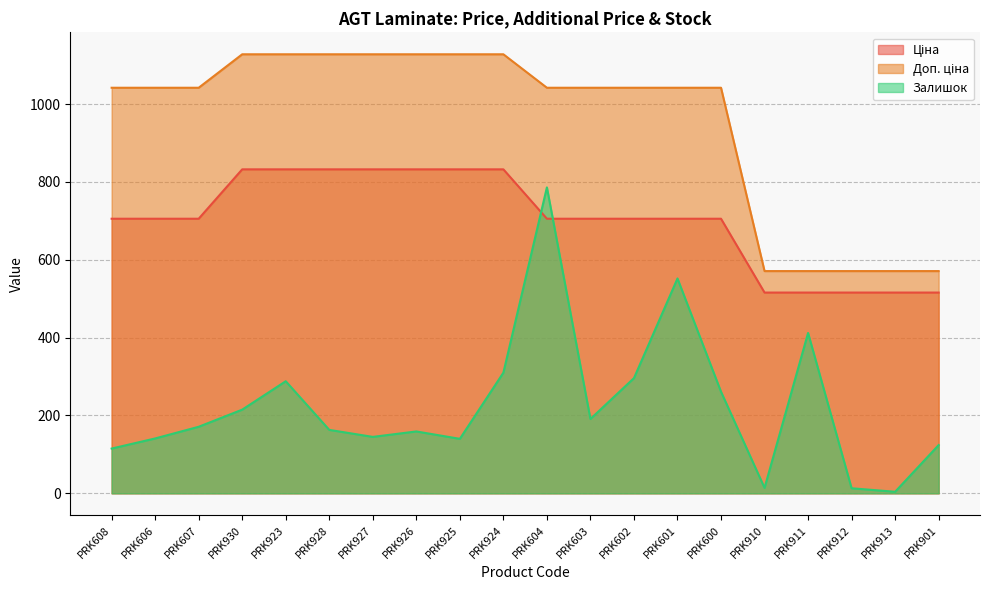

What is the label of the 2nd point from the right?

PRK913